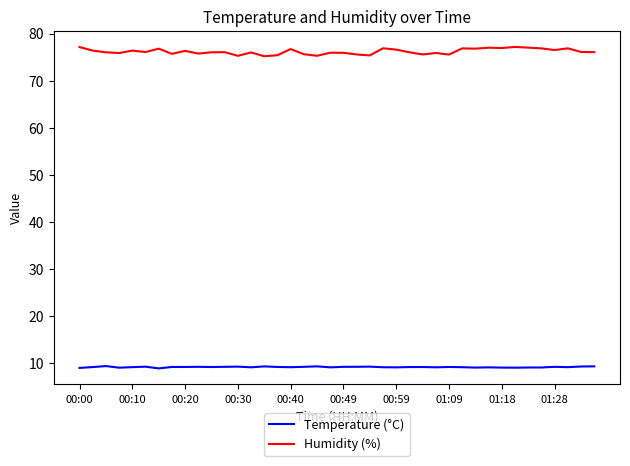

Rank the series by their average value, from highest to lowest.

Humidity (%), Temperature (°C)